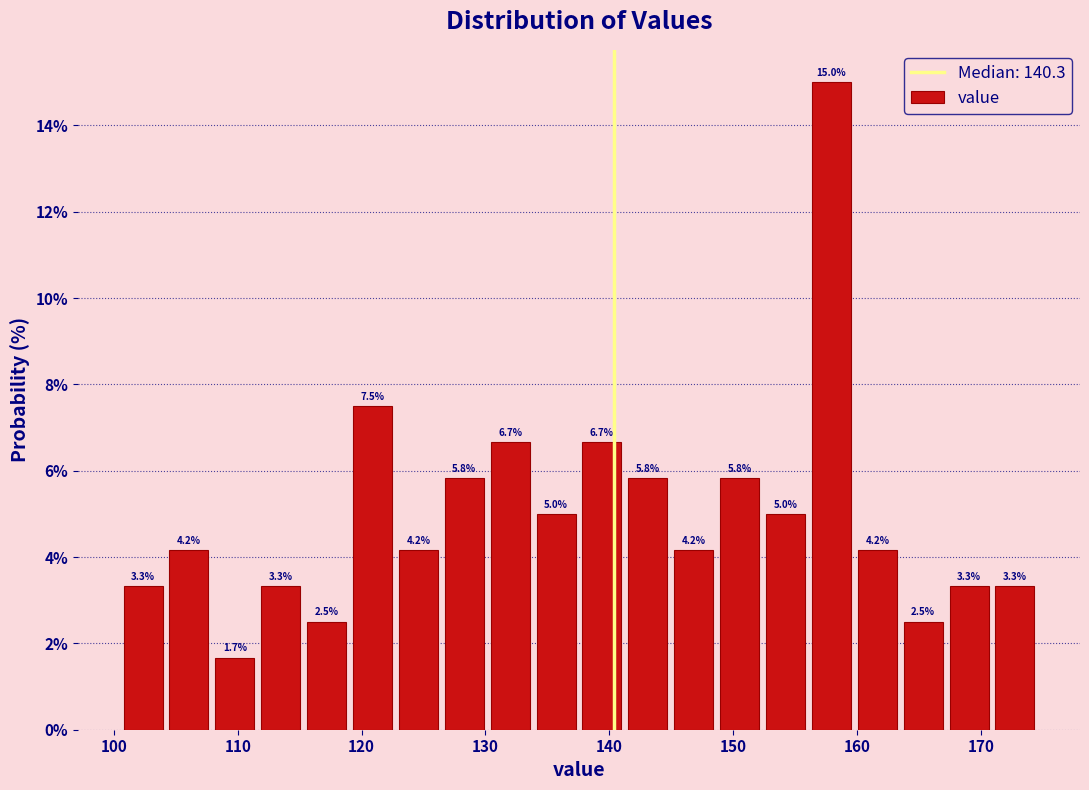

Read against the x-axis, roughly where is the centre of the tallest bar?

158